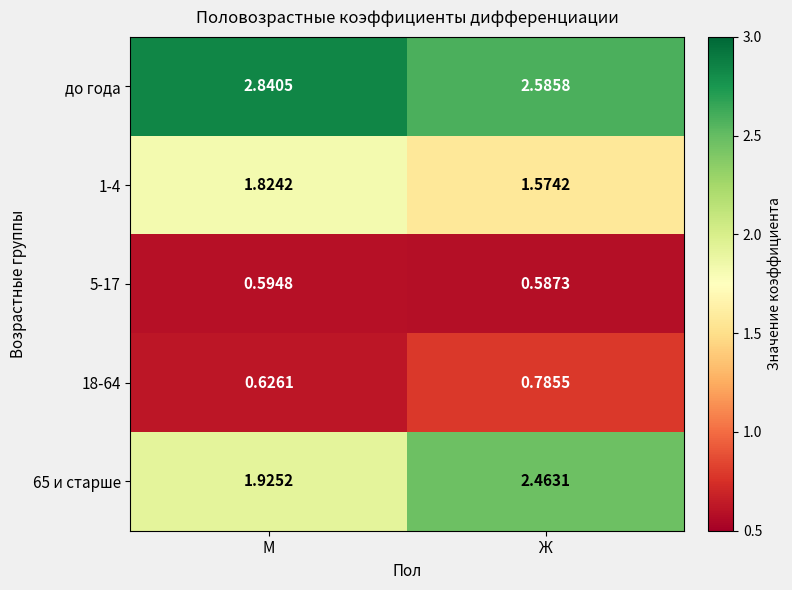

Which series has the largest total across all categories?

до года